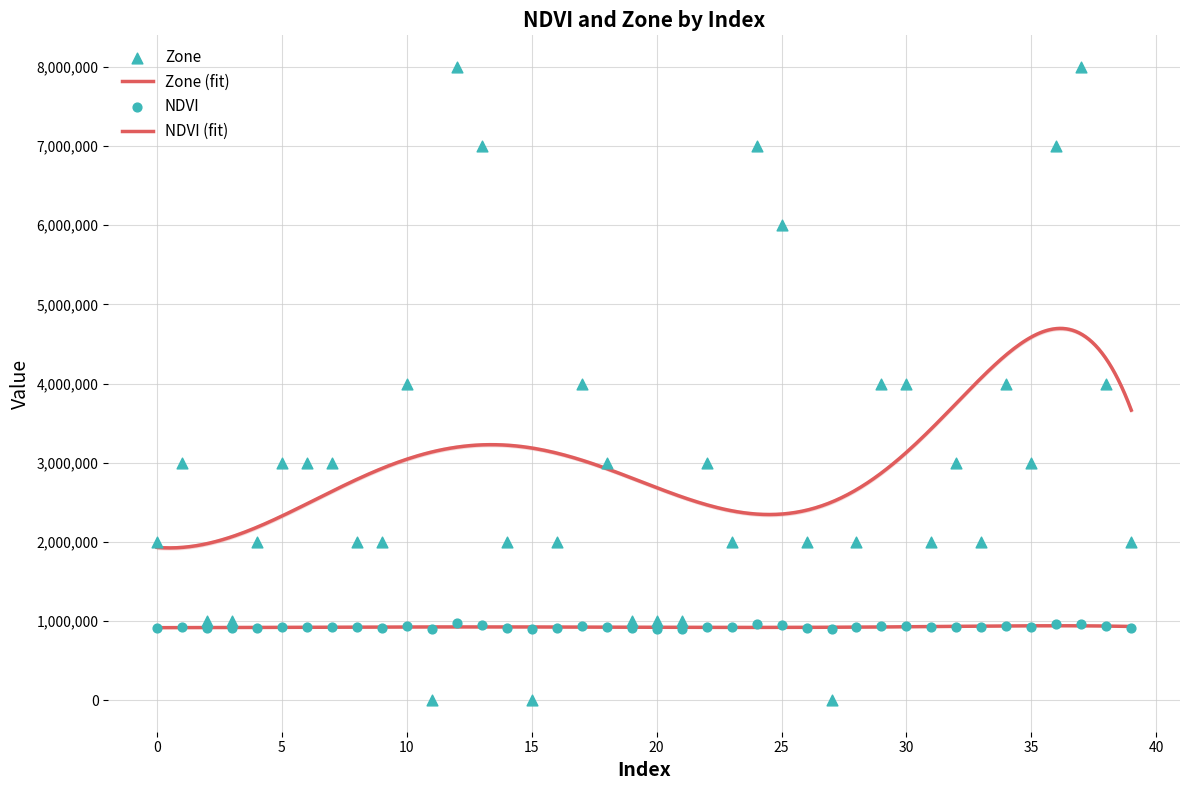

Which series has the largest Y range (max minus min)?

Zone